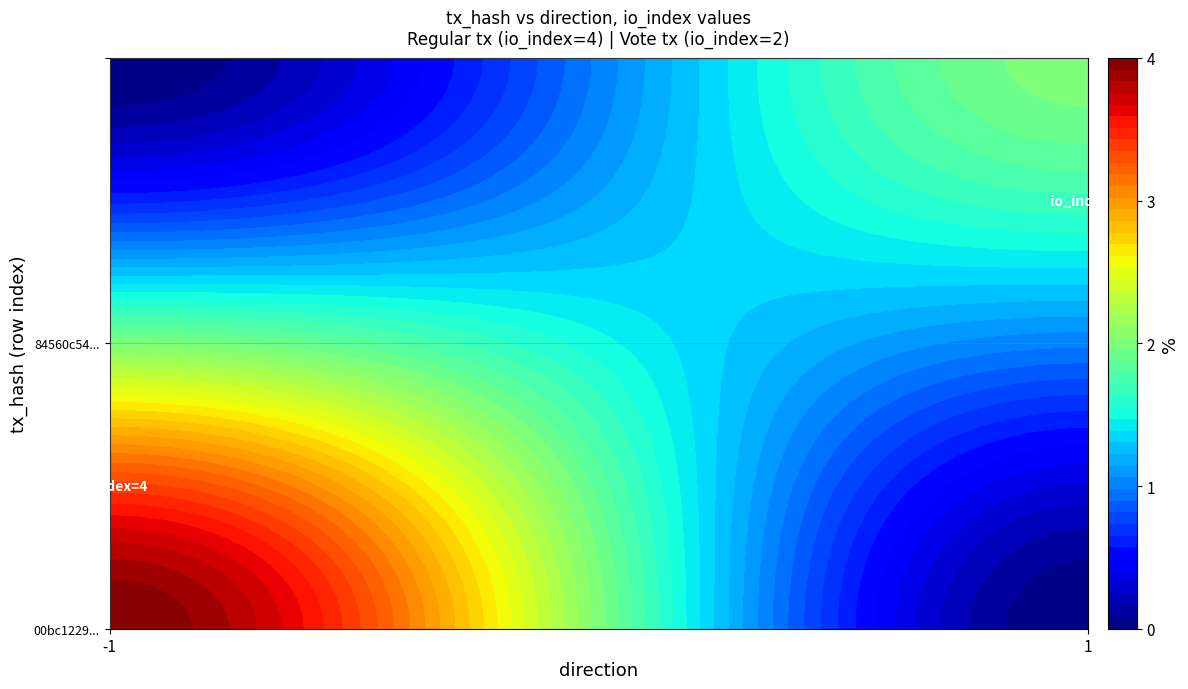

Count the 84560c540dd3dc3fe8ab786ecb036608ab4cd15 values in the range 1 to 2.

2